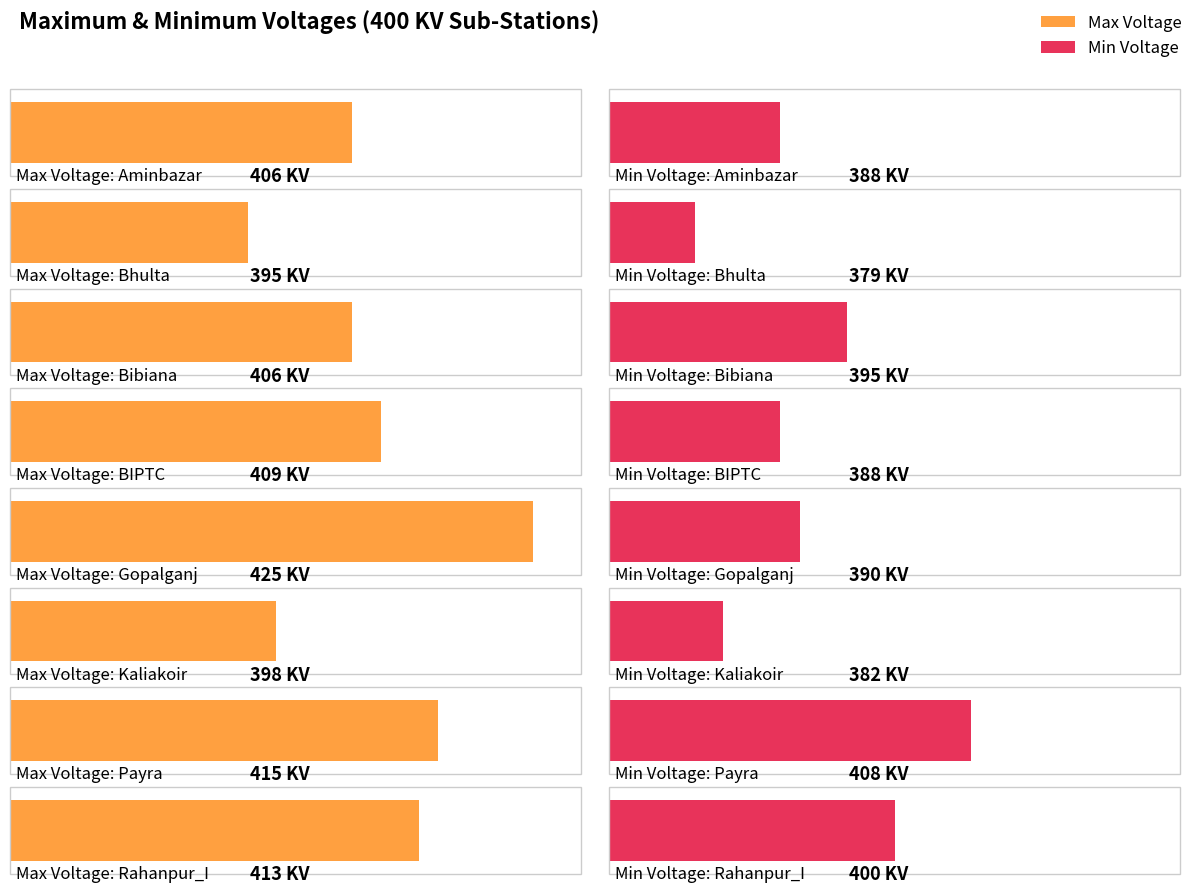

How many data points in Min Voltage are less than 390?

4